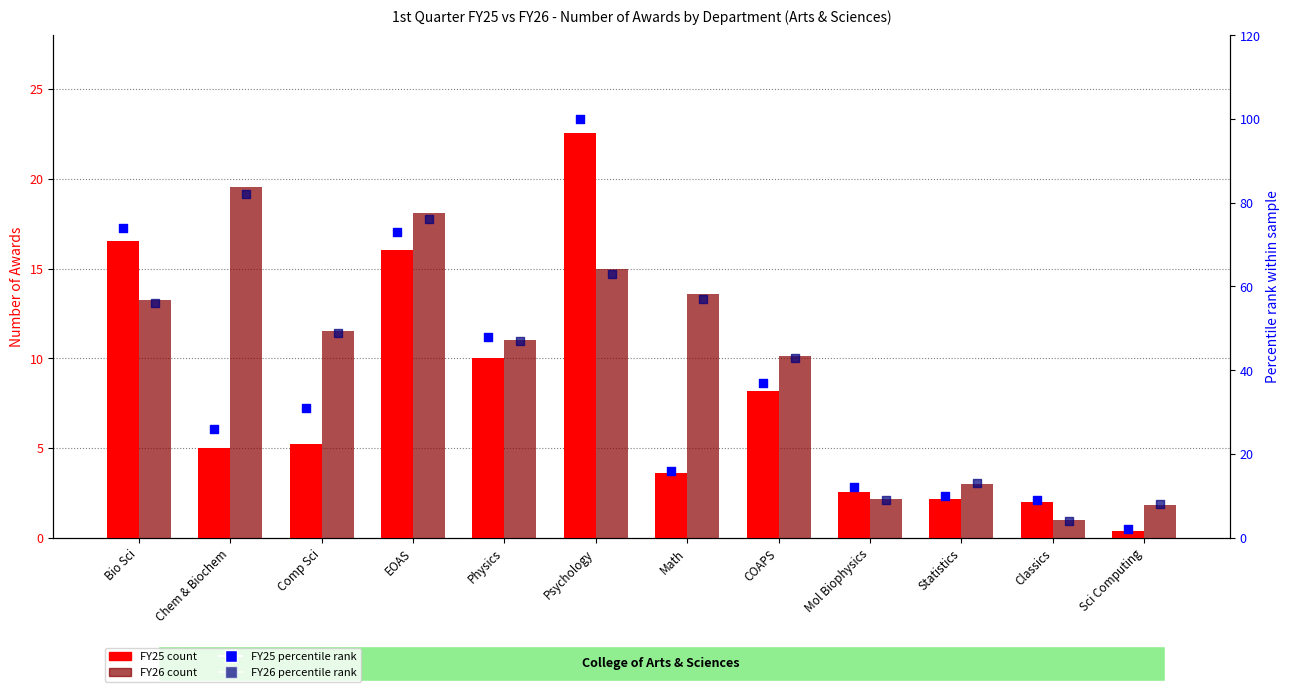

What is the total value across all series at Comp Sci?

96.7